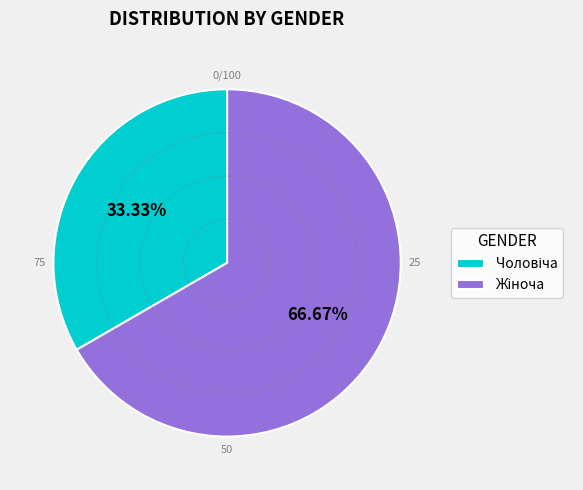

Is there any slice that represents more than half of the pie?

Yes